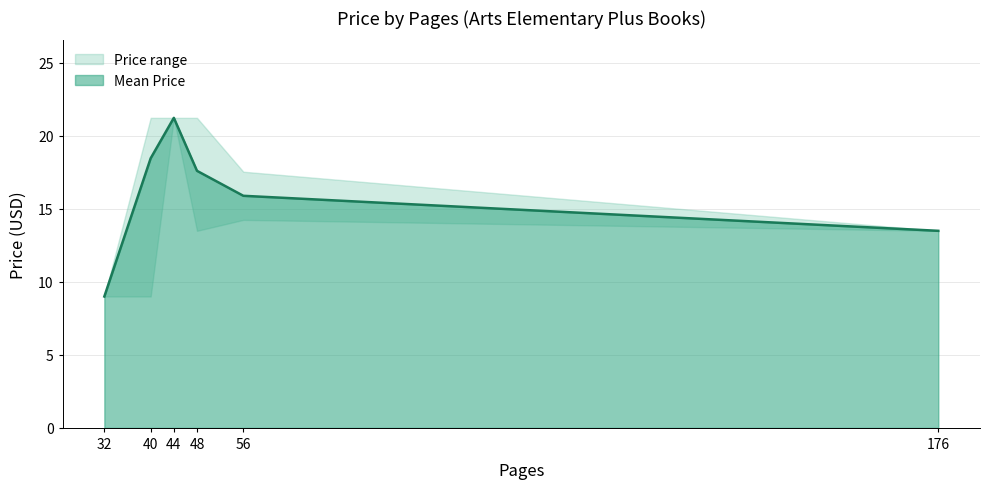

Where does the Mean Price series first go above 17?

40